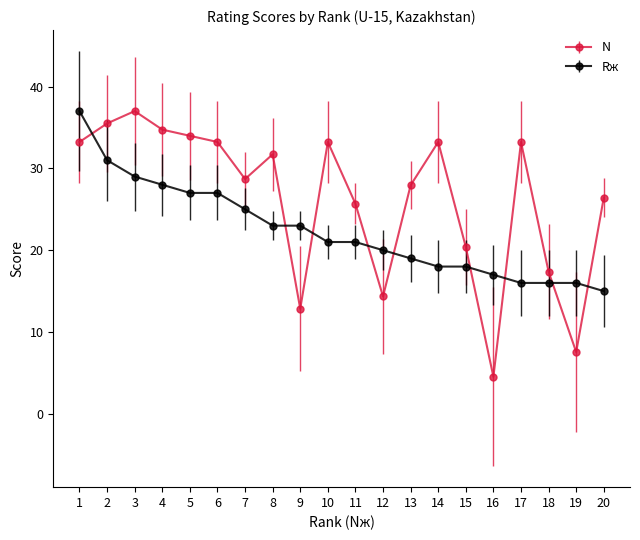

How many data points does each series have?

20